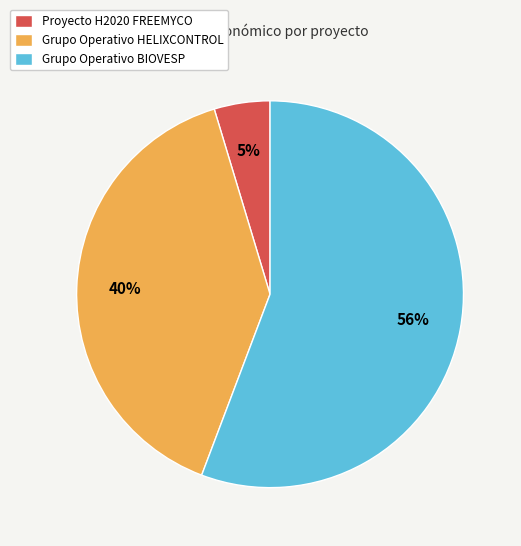

To the nearest percent, what portion does Grupo Operativo HELIXCONTROL represent?

40%